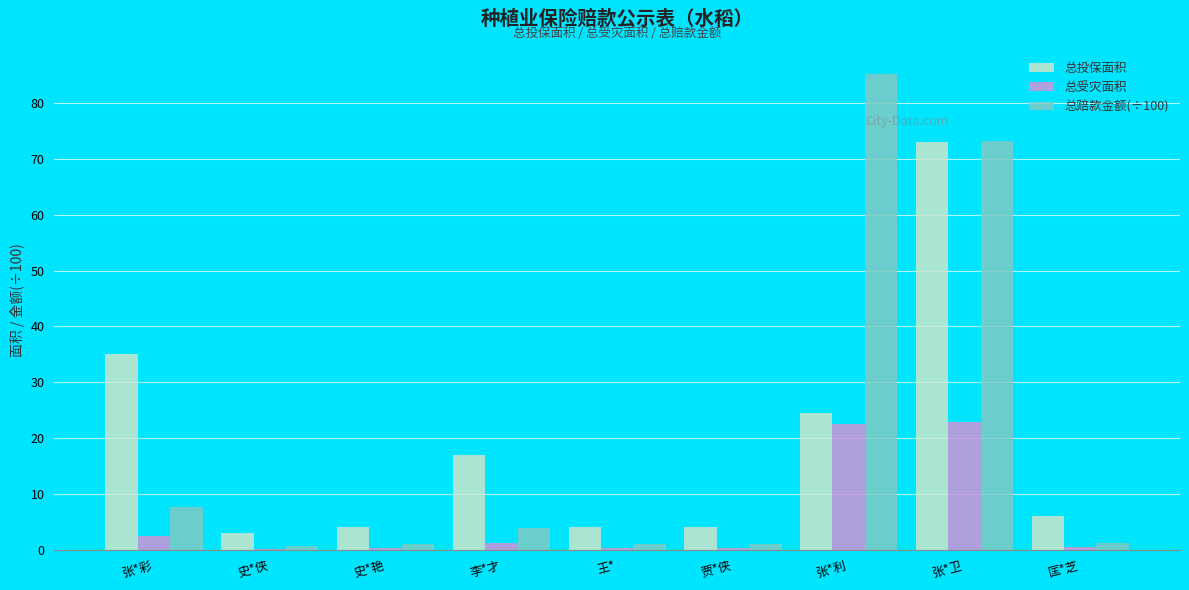

How many groups of bars are there?

9